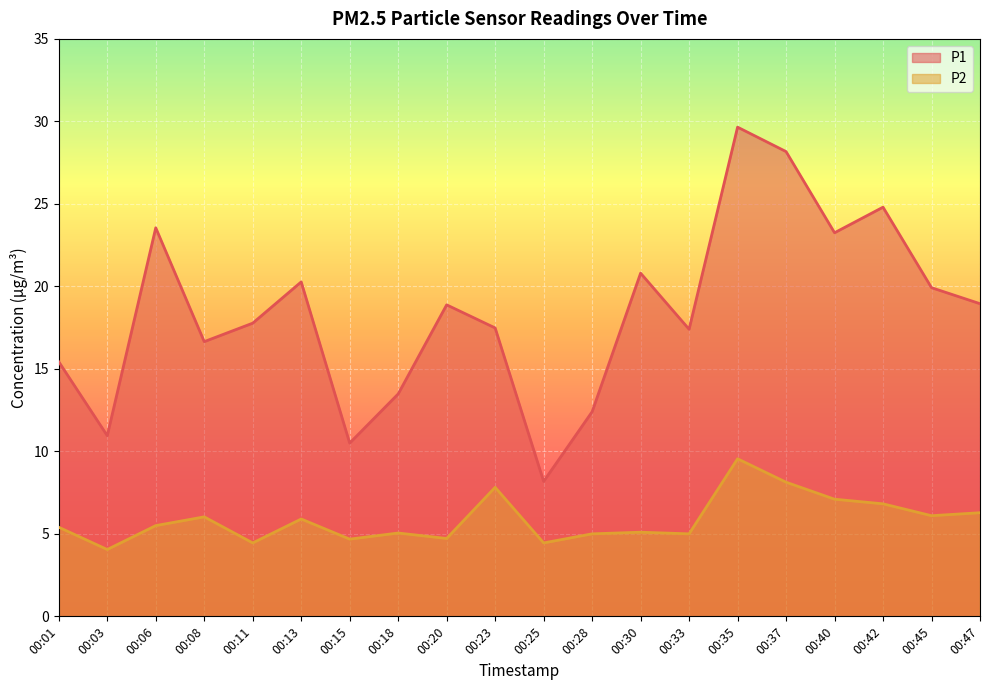

Which category has the lowest value in the P1 series?

00:25